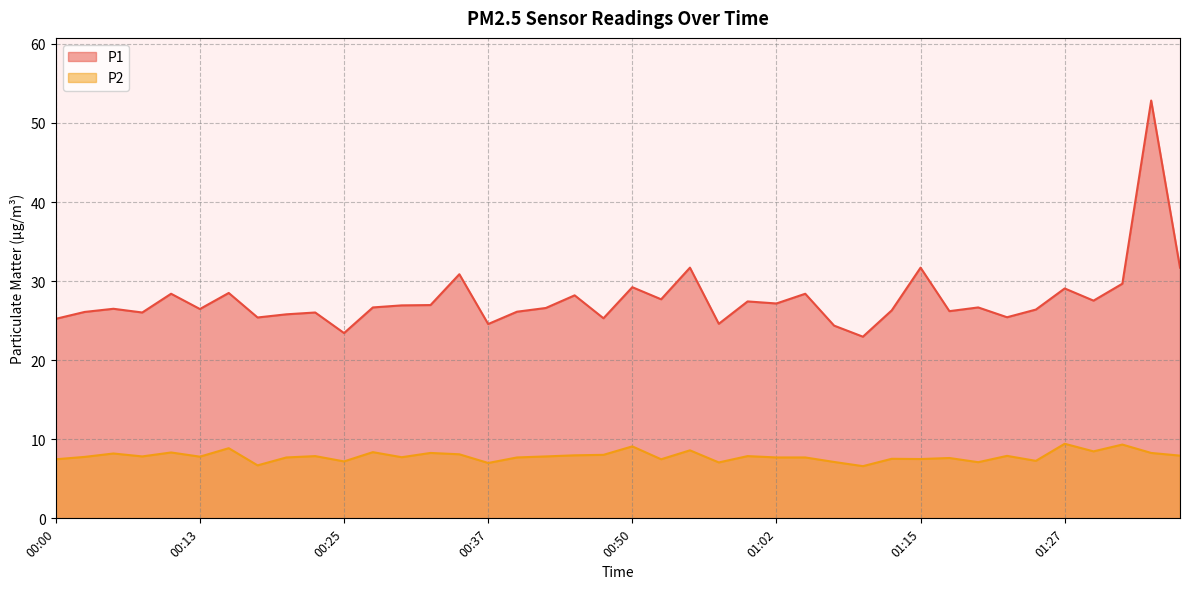

Rank the categories by P2 value from highest to lowest.

01:27, 01:32, 00:50, 00:15, 00:55, 01:30, 00:28, 00:10, 00:32, 01:35, 00:05, 00:35, 00:47, 00:45, 01:37, 01:22, 00:23, 01:00, 00:08, 00:42, 00:13, 00:03, 00:30, 00:20, 00:40, 01:02, 01:05, 01:17, 01:12, 01:15, 00:00, 00:52, 01:25, 00:25, 01:07, 01:20, 00:57, 00:37, 00:18, 01:10